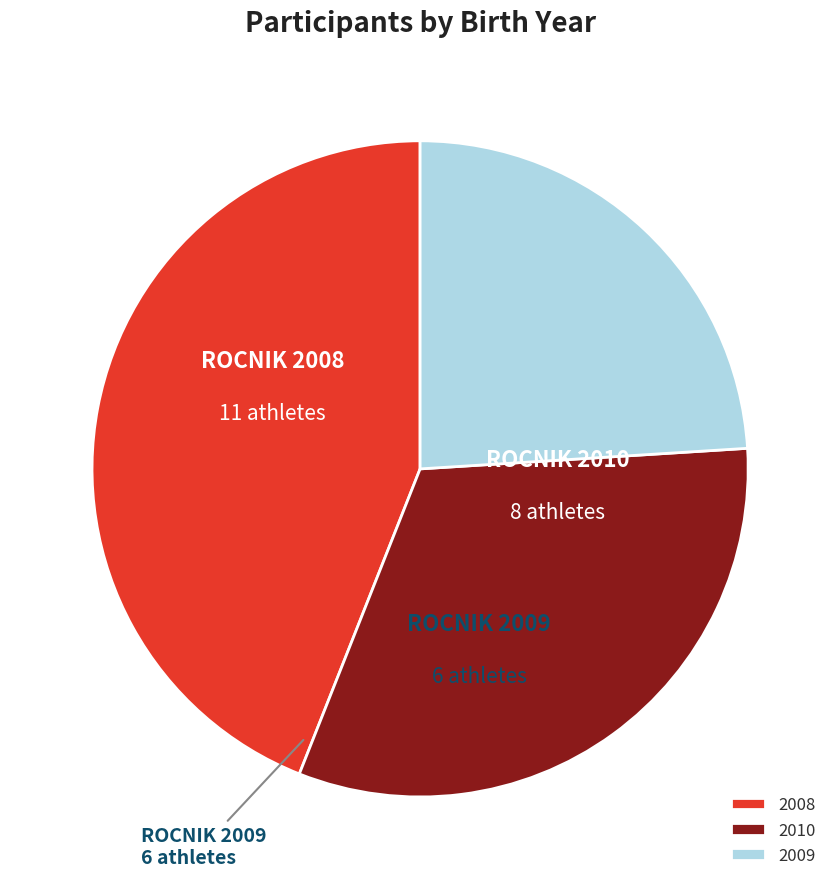

Do 2010 and 2009 together represent more than half of the pie?

Yes